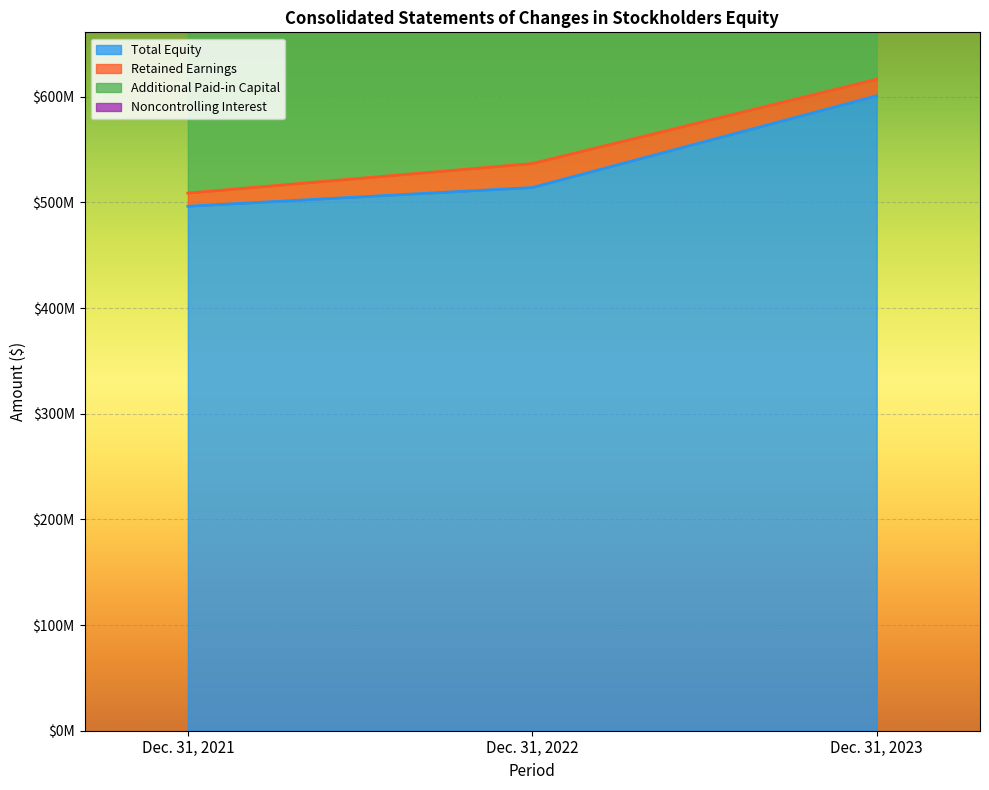

What is the highest value of the Total Equity series?

600814248